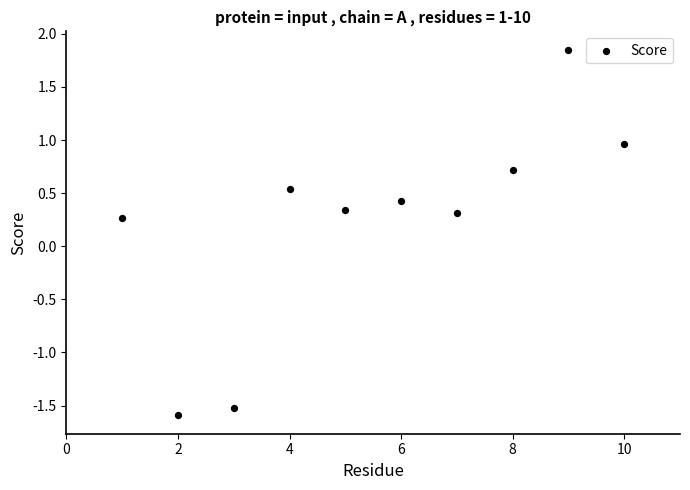

What is the average X value?

5.5